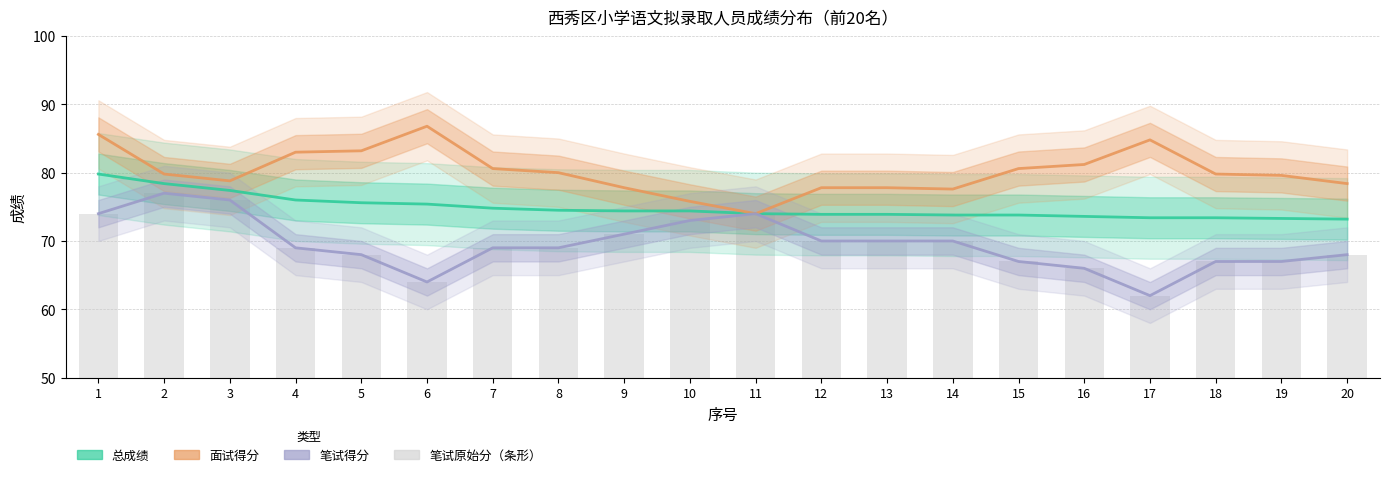

The 面试得分 series shows 81.2 at 16. True or false?

True